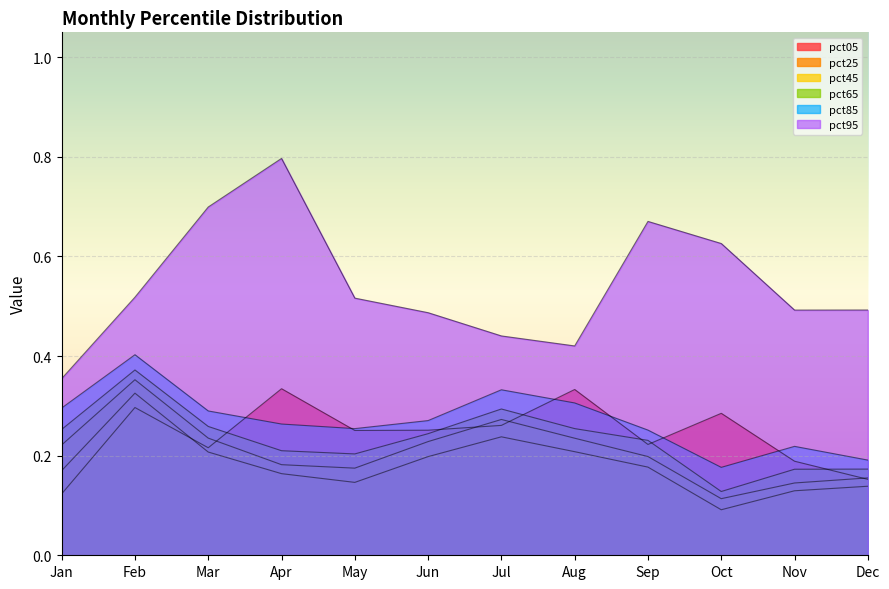

What is the sum of all pct65 values?

2.8